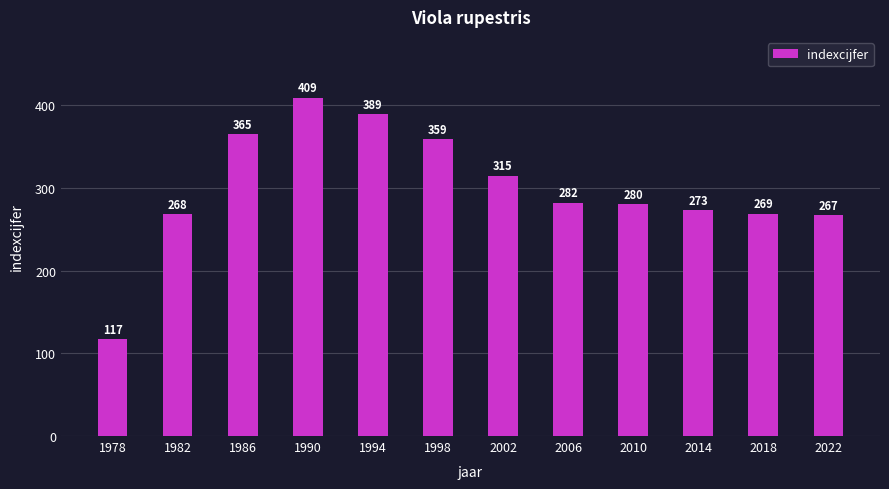

How many data points are less than 282?

6